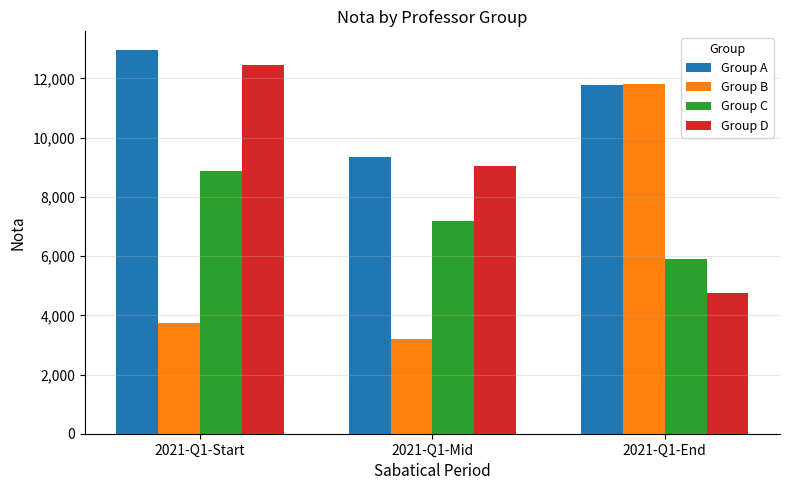

What is the approximate value of Group B at 2021-Q1-Start, to the nearest 100?

3700